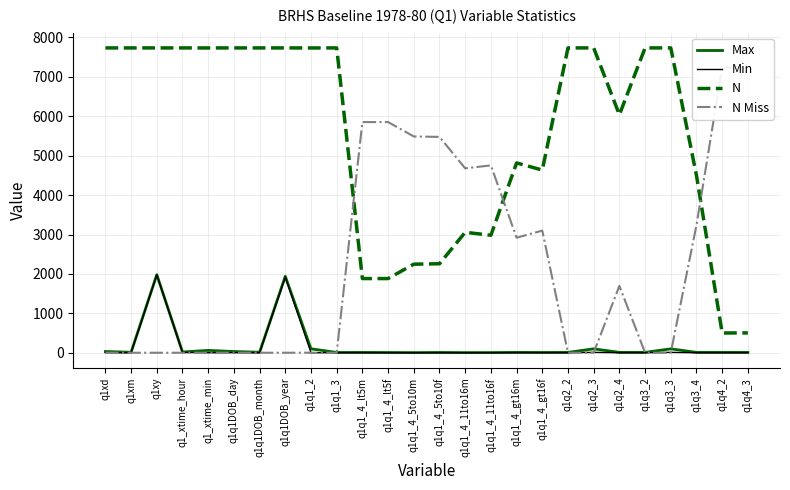

At which label does Max reach its peak?

q1xy